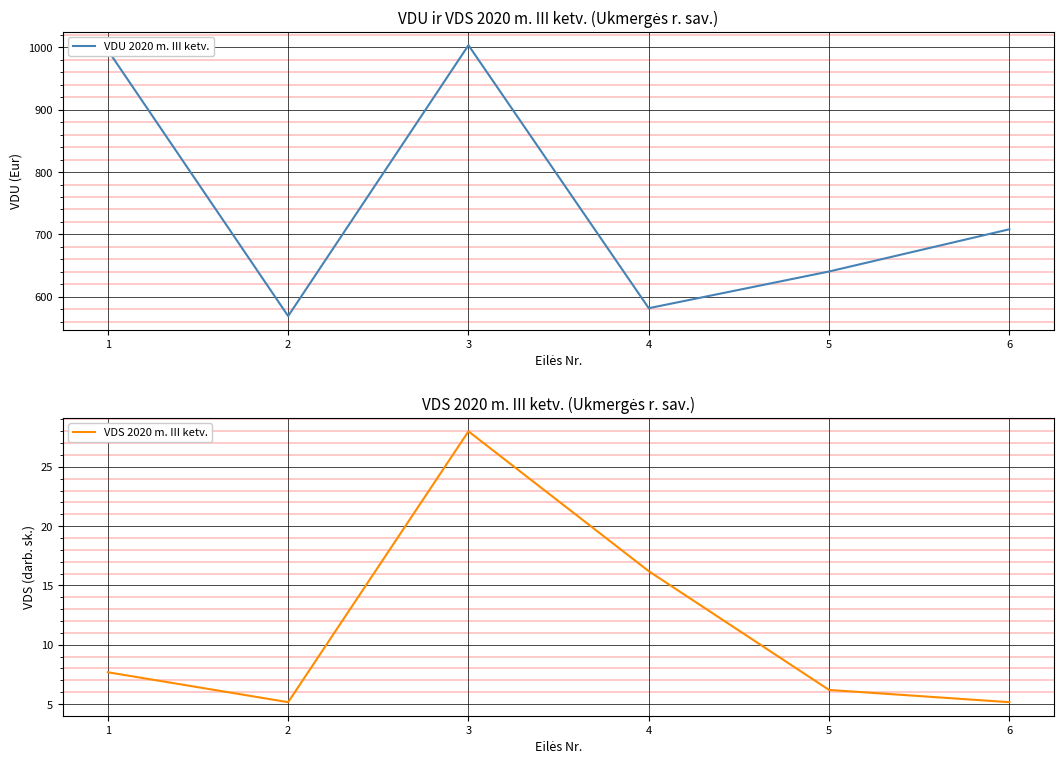

What is the total value across all series at 1?

1003.1